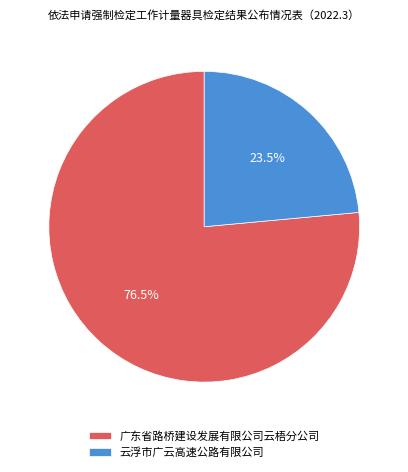

What is the smallest slice in the pie chart?

云浮市广云高速公路有限公司